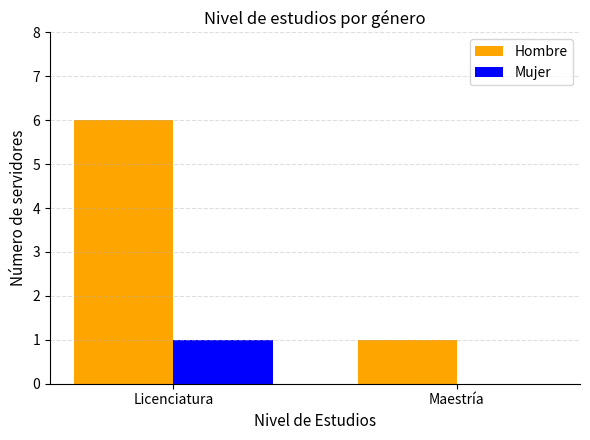

Which series has the largest total across all categories?

Hombre